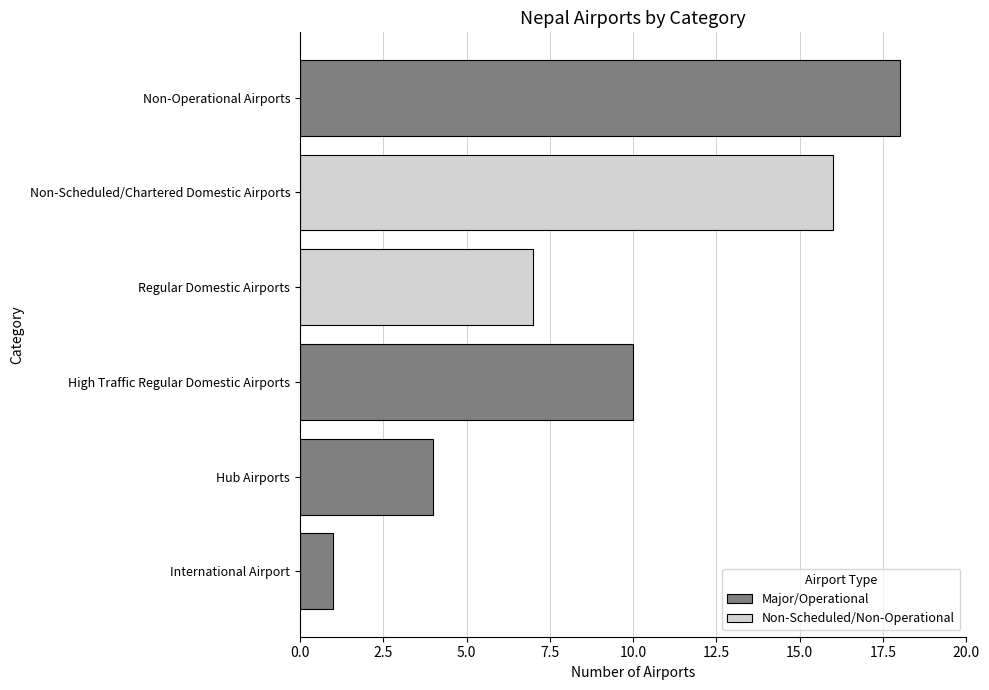

At which label is the value closest to 9?

High Traffic Regular Domestic Airports